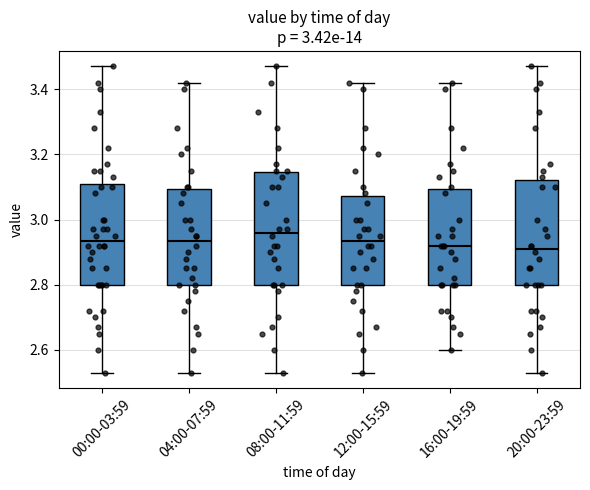

Where does the median line of the box for 12:00-15:59 sit on the y-axis? The values are not printed on the chart, so give them approximately, as read against the axis.

2.94